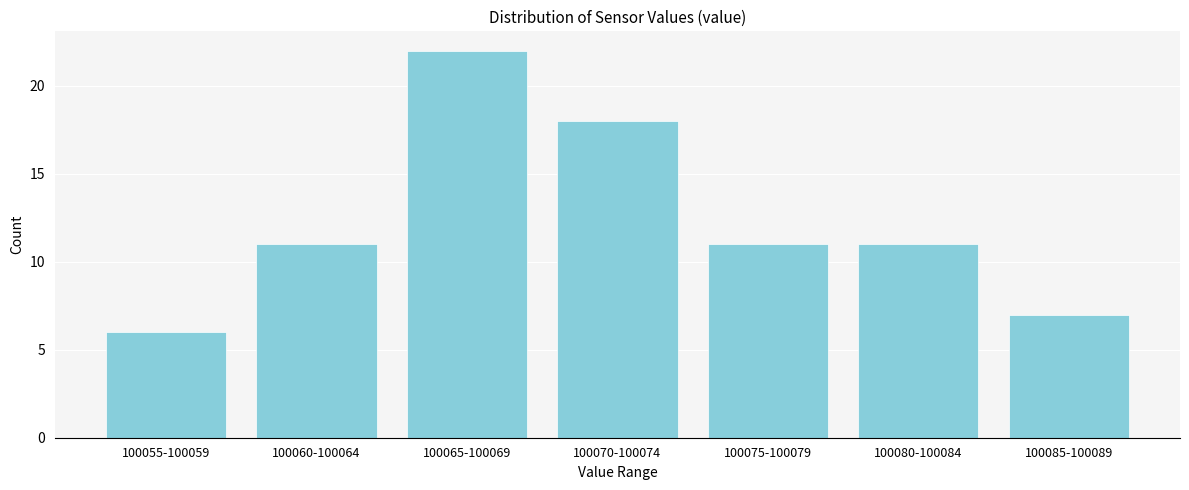

Reading left to right, list all the values displayed in this chart.

6	11	22	18	11	11	7